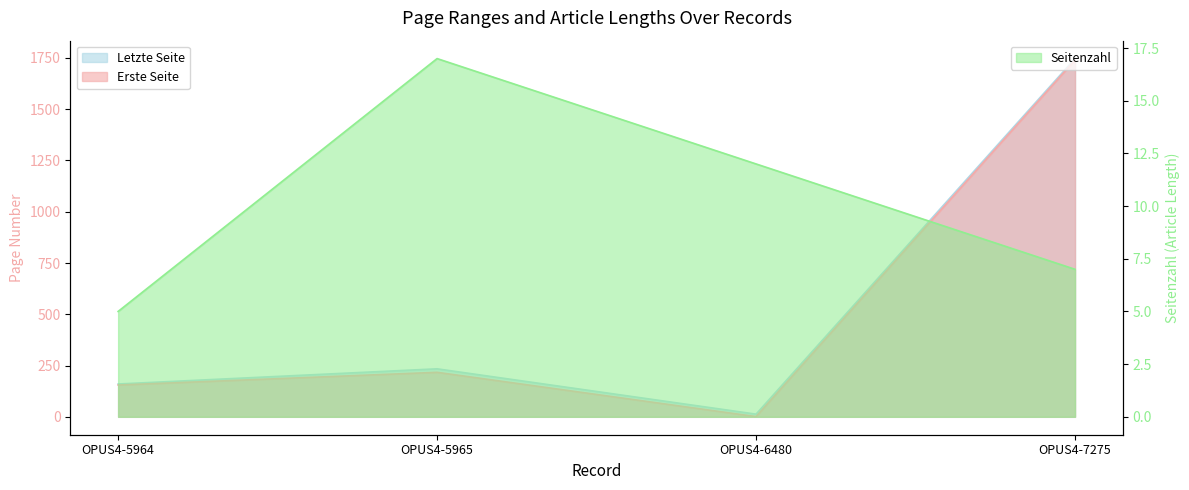

What is the sum of the Seitenzahl values at OPUS4-7275 and OPUS4-6480?

19